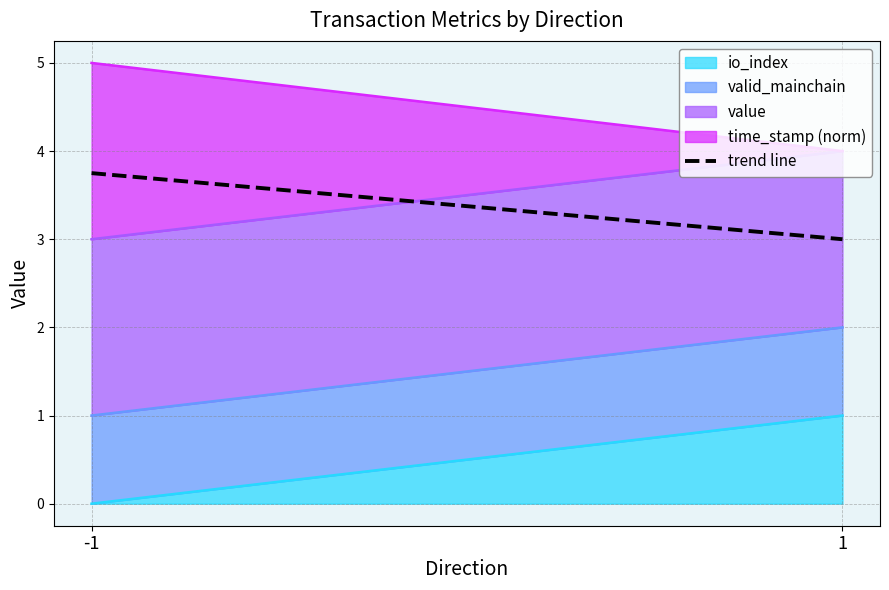

Is it true that the value at 1 is 3.0?

True